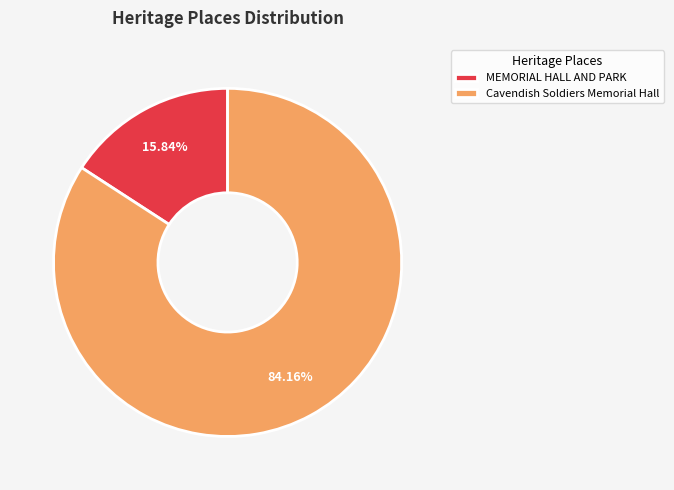

Is there a majority slice in this chart?

Yes